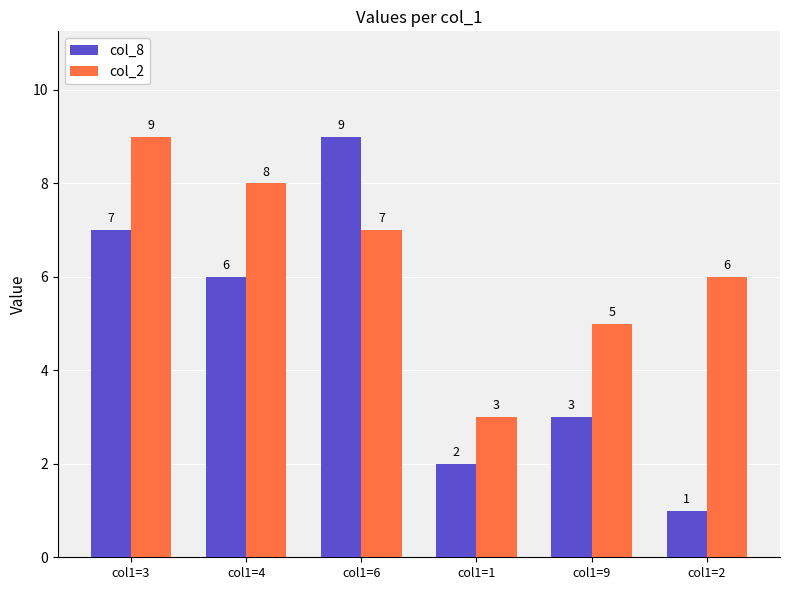

What are all the series names shown in the legend?

col_8, col_2